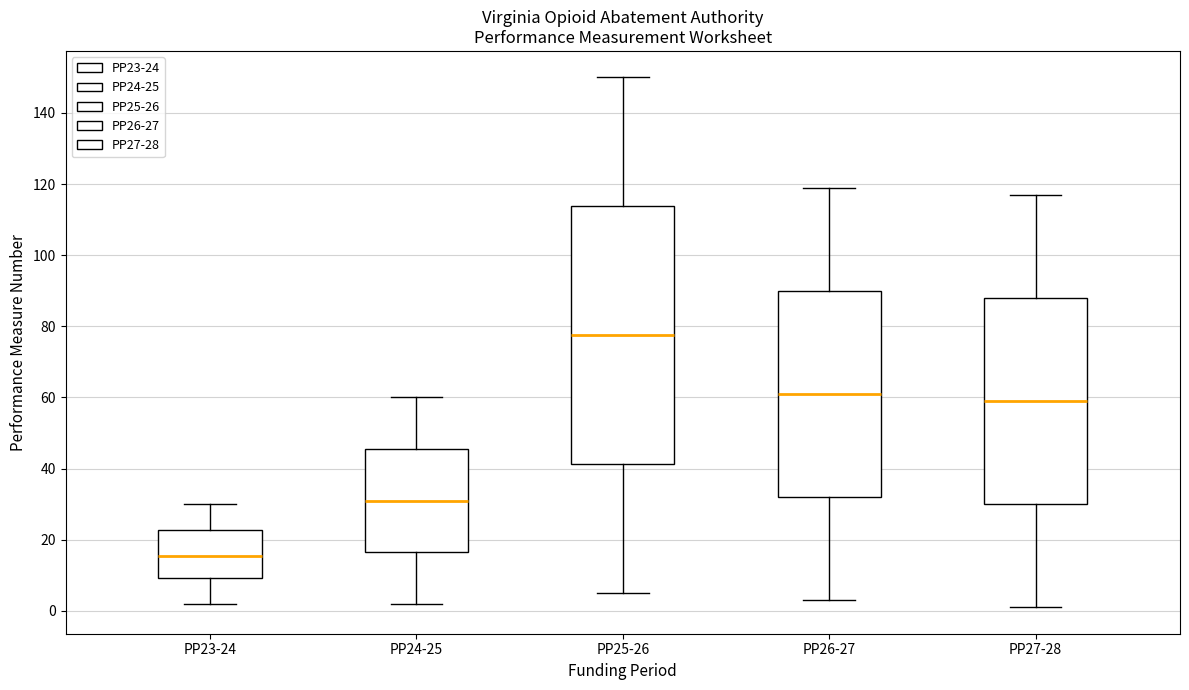

Which box has the highest median line?

PP25-26